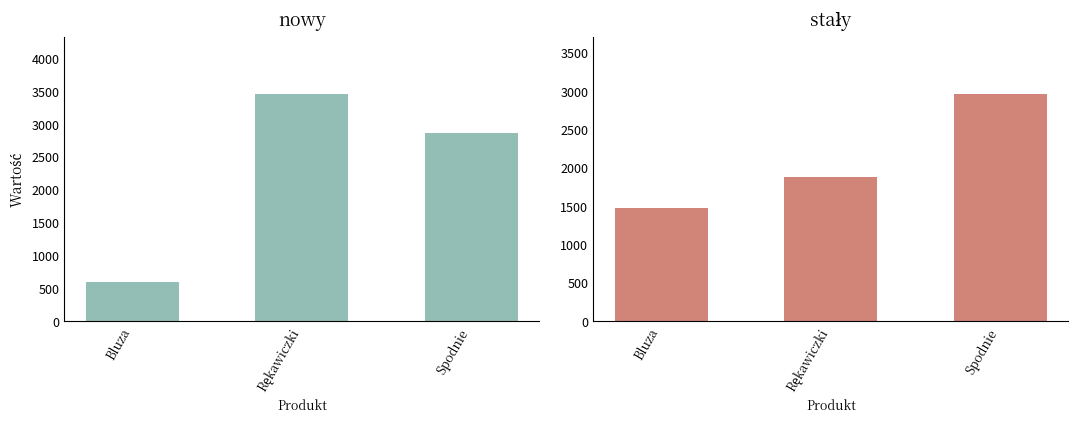

How many bars are there in each group?

2